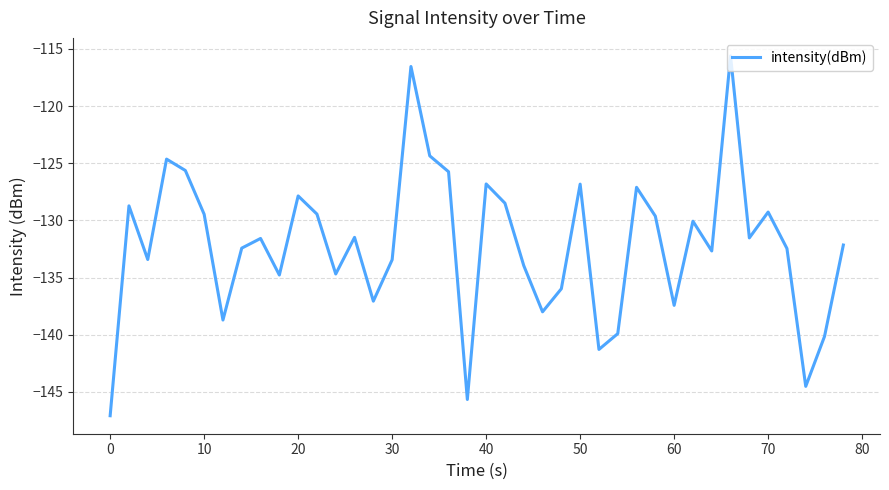

What is the difference between the maximum and minimum values?

31.5